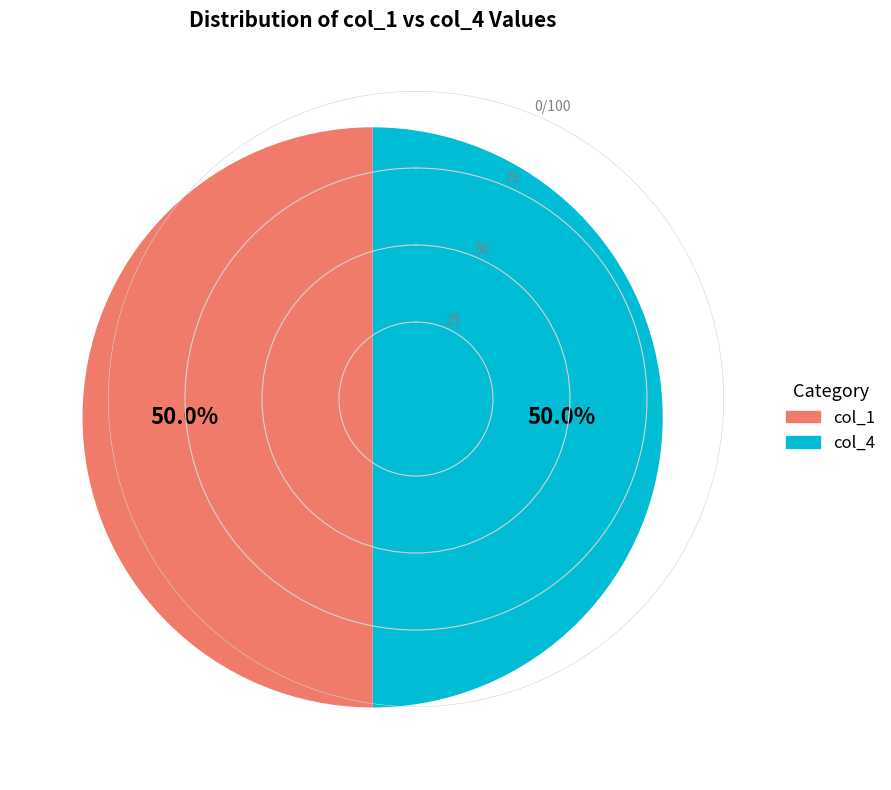

How many segments does this pie chart have?

2